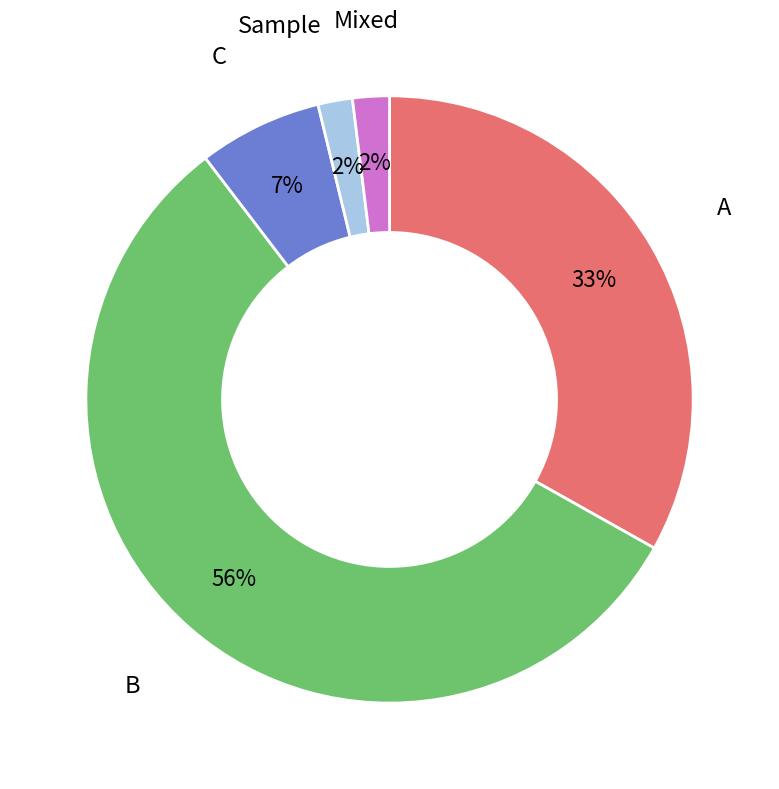

To the nearest percent, what is the combined percentage of B and Sample?

58%